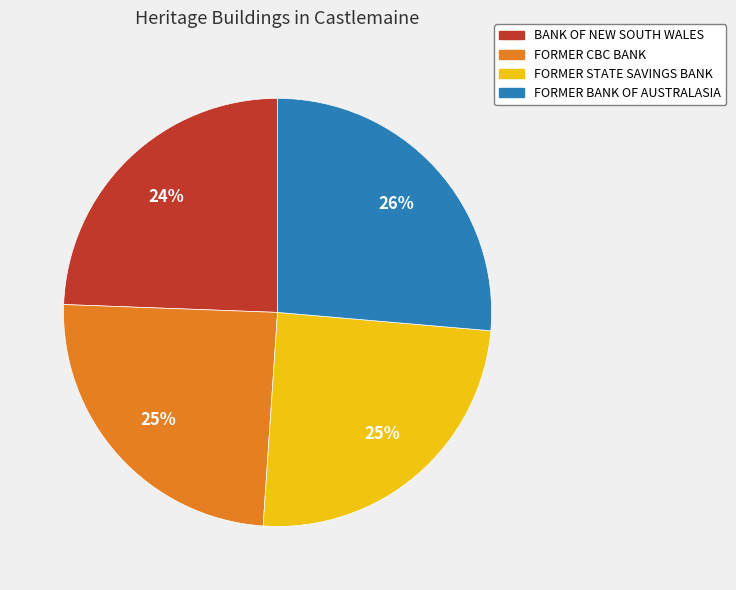

Does FORMER STATE SAVINGS BANK represent more than half of the total?

No